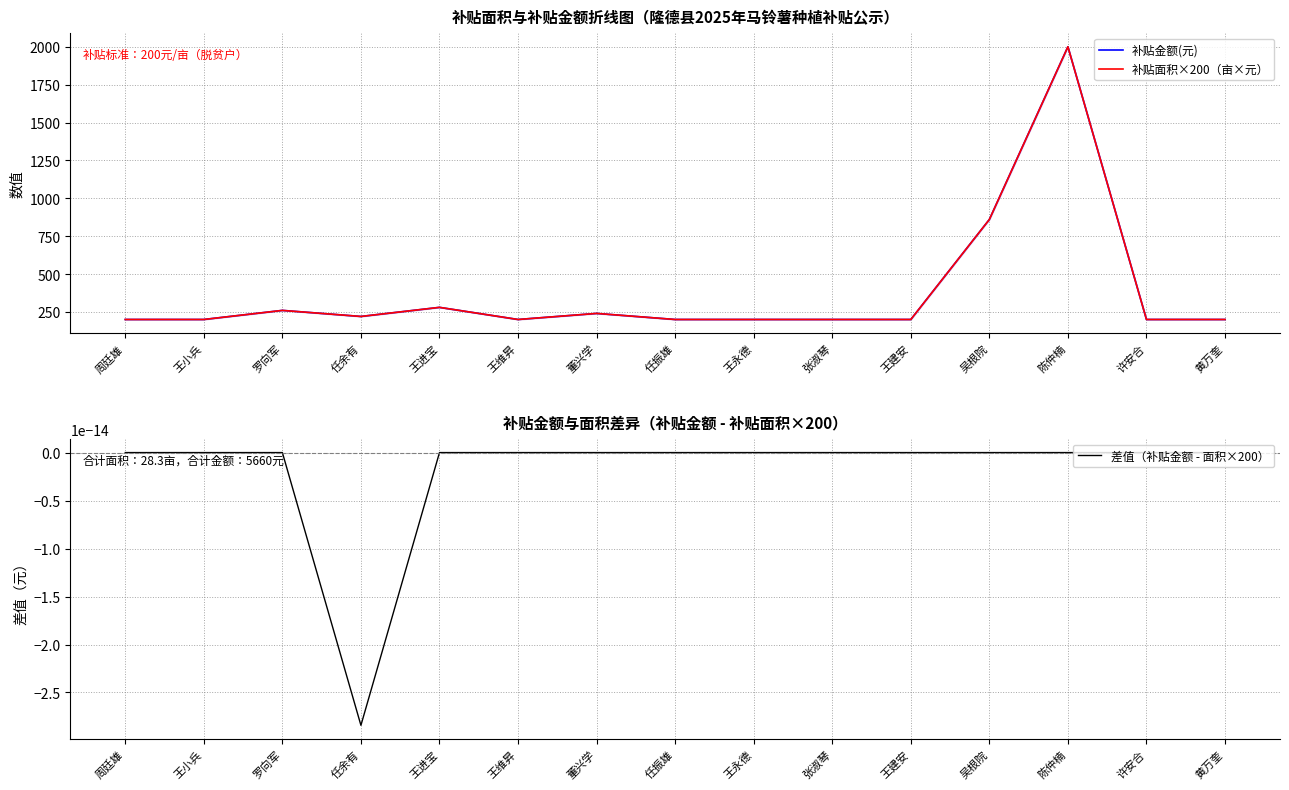

The value of 补贴面积×200（亩×元） at 吴根院 is 260.1. True or false?

False